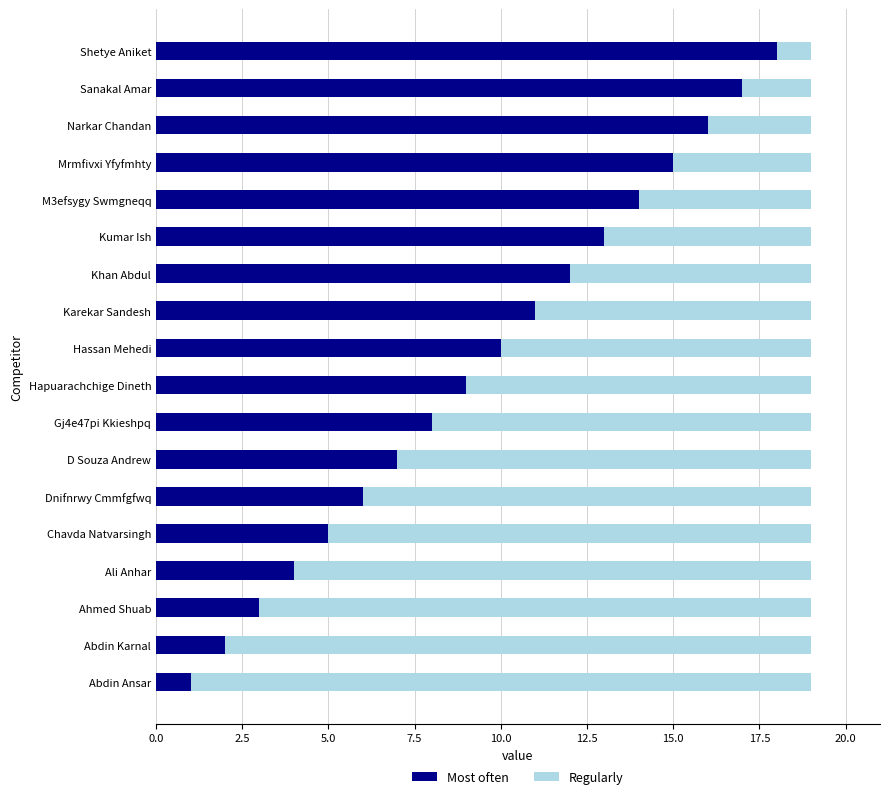

What is the difference between the maximum and second lowest values in the Most often series?

16